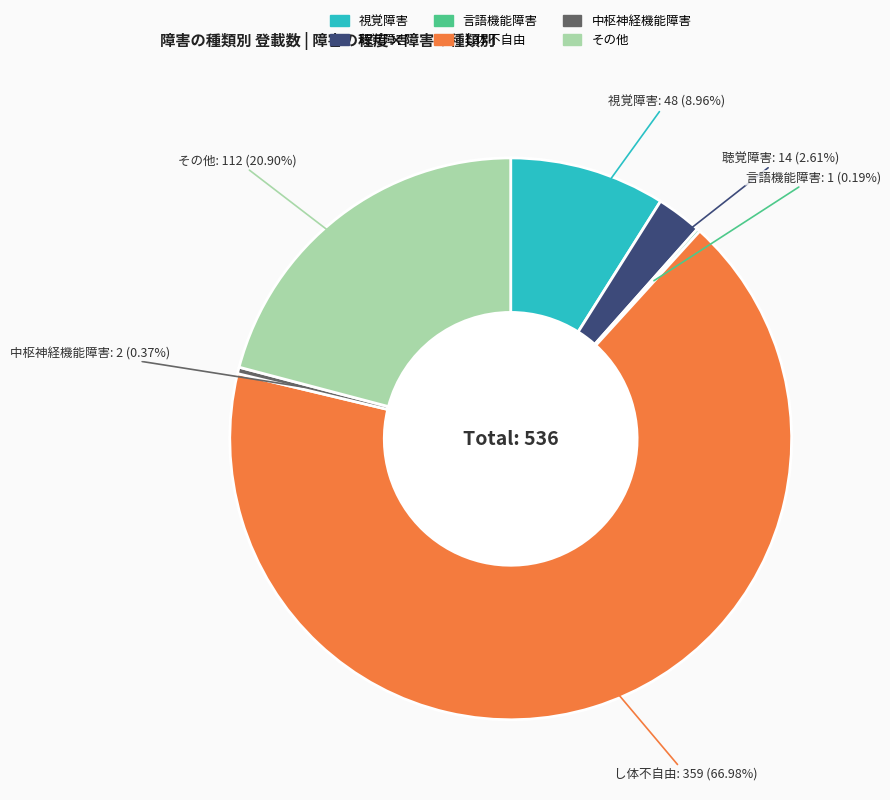

Which has a higher value, 視覚障害 or し体不自由?

し体不自由